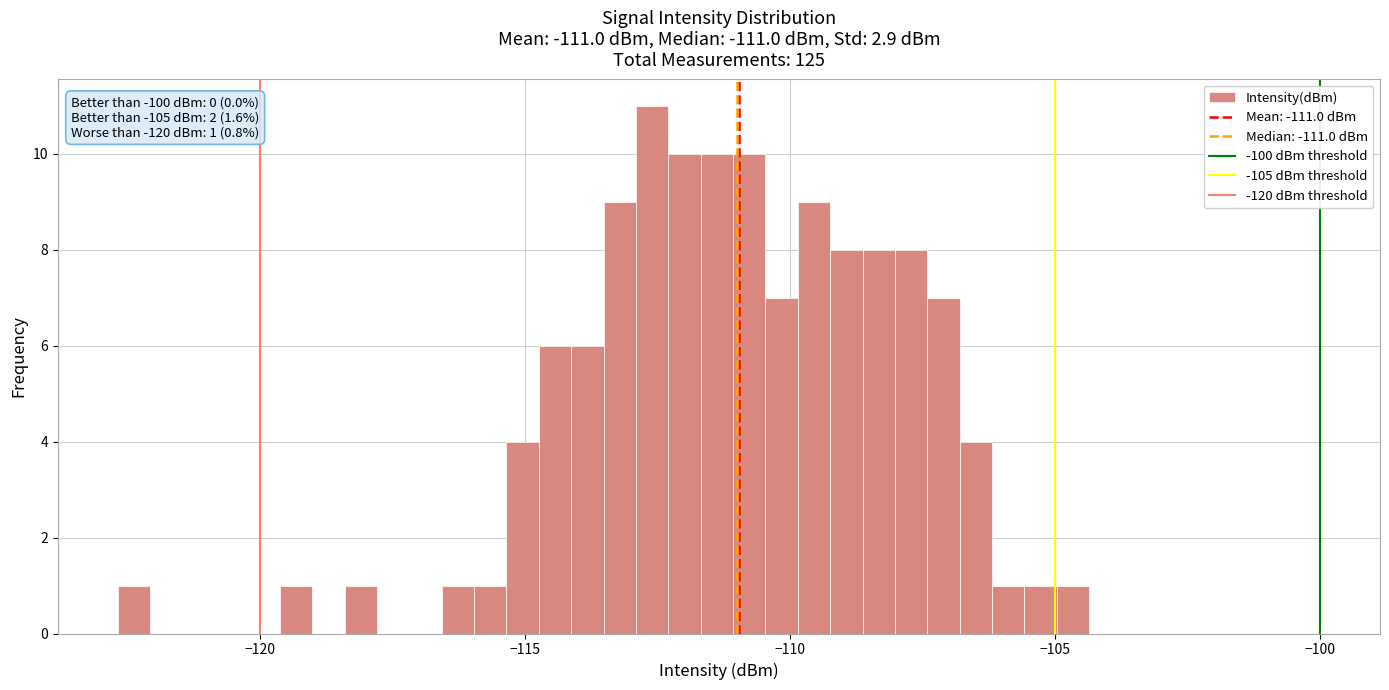

Around what value on the x-axis is the tallest bar? Give the approximate position of its centre, as read against the axis.

-112.5